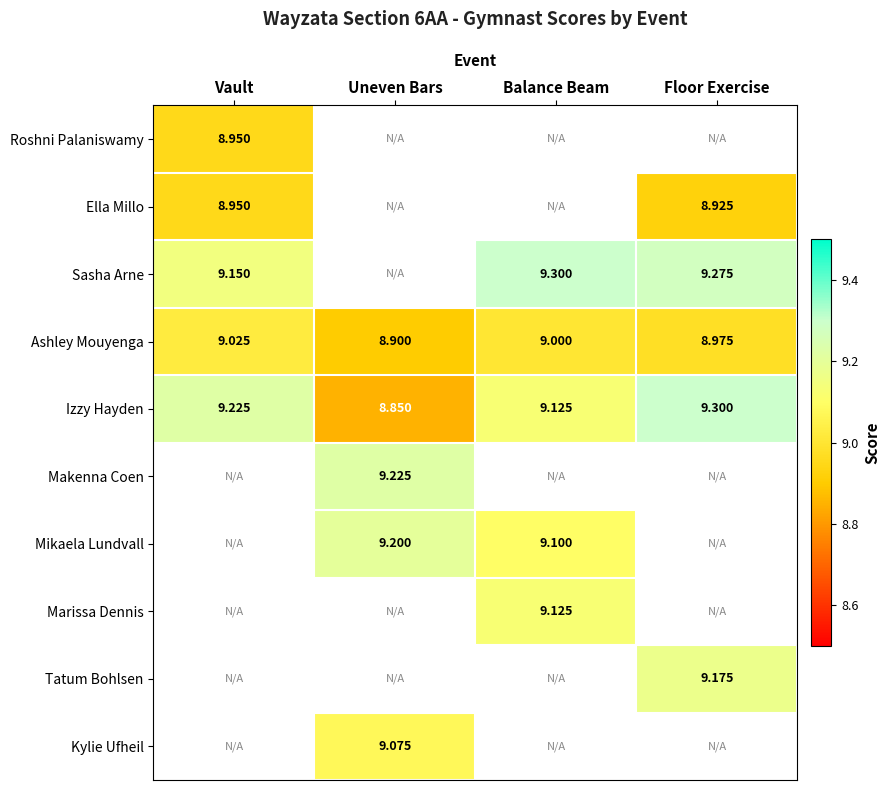

What is the maximum value shown in the chart?

9.3